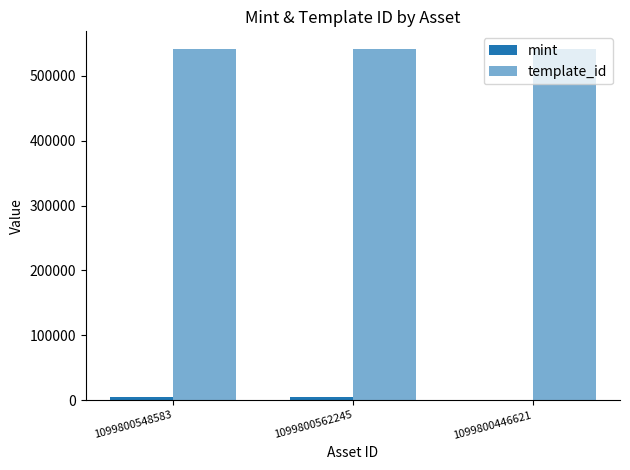

How many groups of bars are there?

3